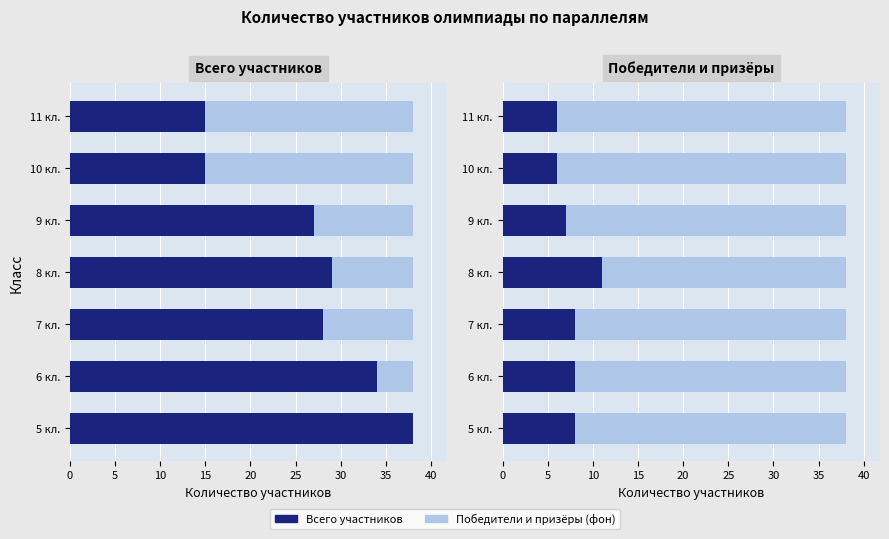

How many groups of bars are there?

7